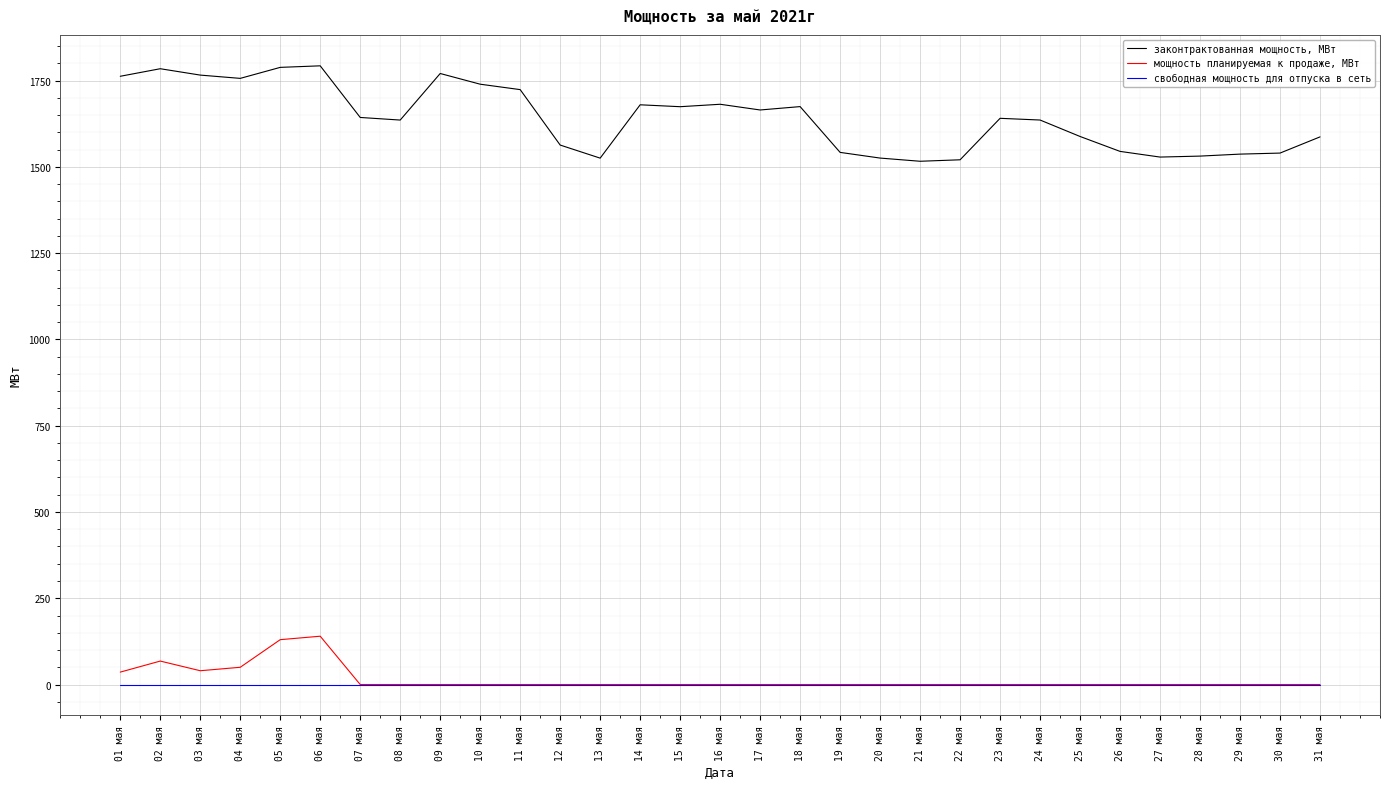

How many lines are shown in the chart?

3